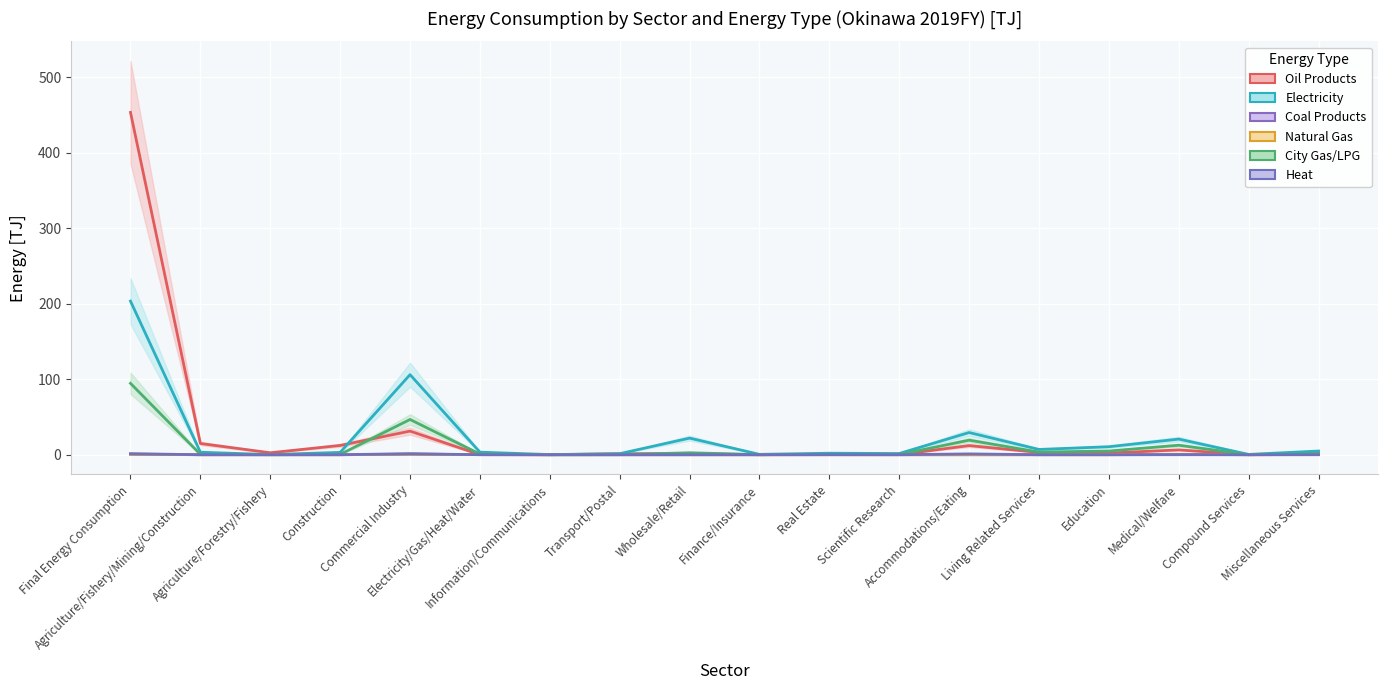

What is the label of the 8th point from the left?

Transport/Postal